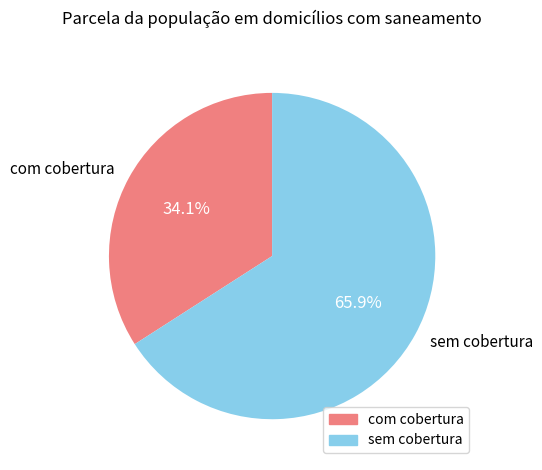

Rank the categories by value from highest to lowest.

sem cobertura, com cobertura